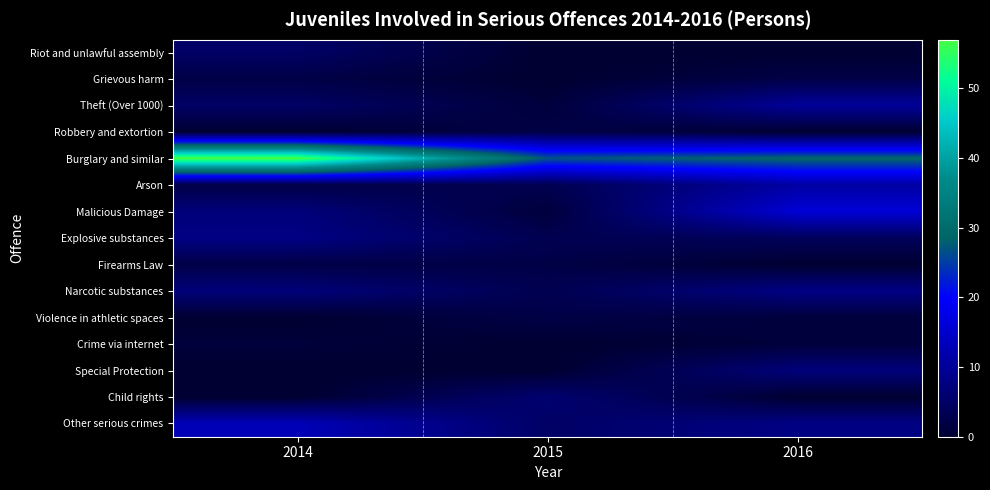

Reading left to right, what are all the values shown in this chart?

Riot and unlawful assembly: 2014=5	2015=0	2016=0
Grievous harm: 2014=2	2015=0	2016=2
Theft (Over 1000): 2014=5	2015=1	2016=10
Robbery and extortion: 2014=0	2015=2	2016=0
Burglary and similar: 2014=57	2015=27	2016=29
Arson: 2014=2	2015=3	2016=11
Malicious Damage: 2014=7	2015=1	2016=16
Explosive substances: 2014=8	2015=3	2016=4
Firearms Law: 2014=2	2015=2	2016=0
Narcotic substances: 2014=7	2015=3	2016=8
Violence in athletic spaces: 2014=0	2015=2	2016=1
Crime via internet: 2014=1	2015=0	2016=1
Special Protection: 2014=0	2015=0	2016=7
Child rights: 2014=0	2015=6	2016=0
Other serious crimes: 2014=13	2015=5	2016=8